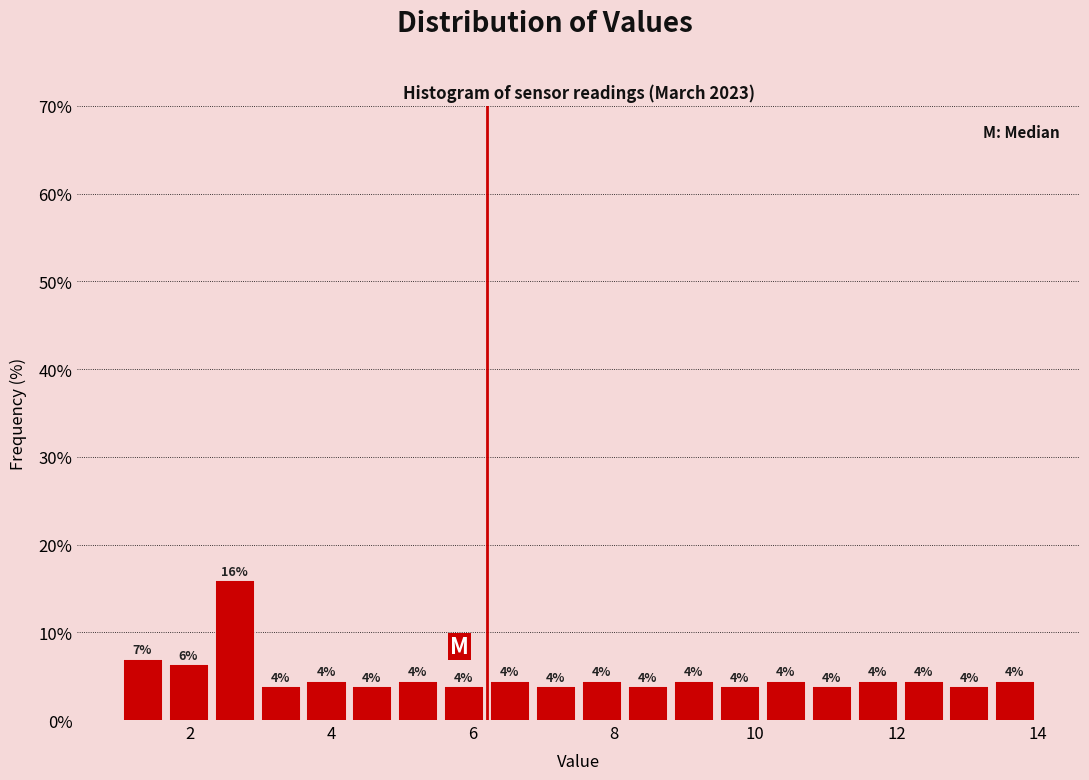

Read against the x-axis, roughly where is the centre of the tallest bar?

2.6